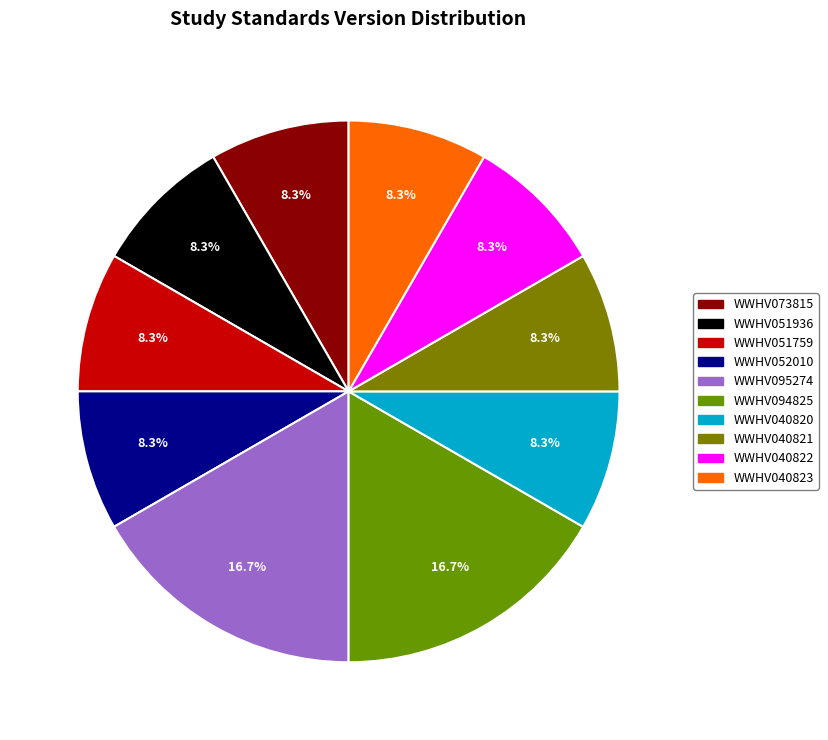

What percentage is NOT represented by WWHV040823?

91.7%